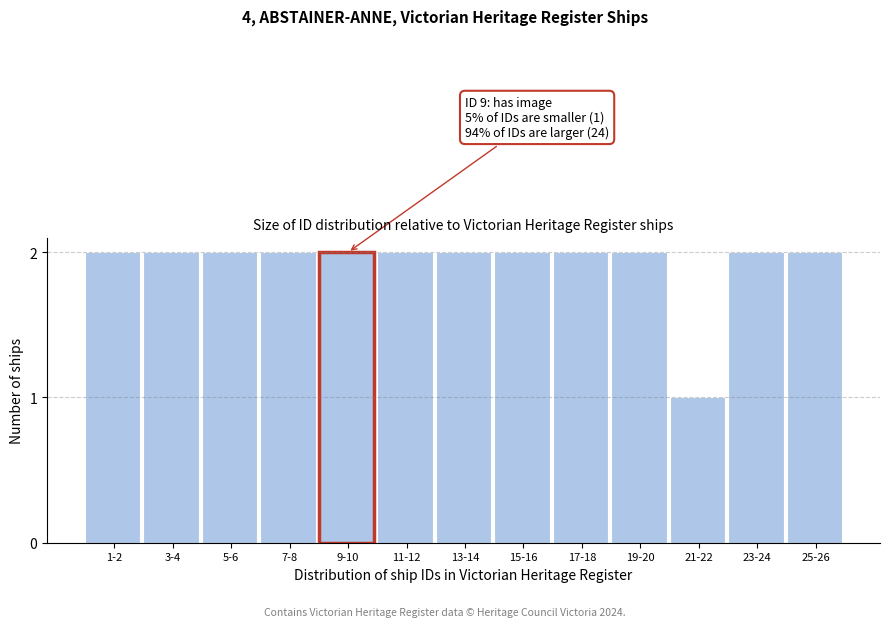

Reading left to right, extract all data points from this chart.

1-2=2	3-4=2	5-6=2	7-8=2	9-10=2	11-12=2	13-14=2	15-16=2	17-18=2	19-20=2	21-22=1	23-24=2	25-26=2